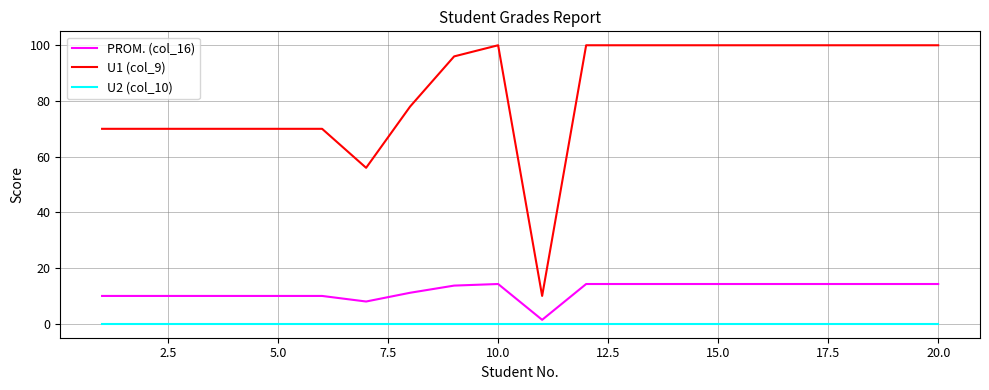

True or false: U1 (col_9) and U2 (col_10) cross at least once.

False